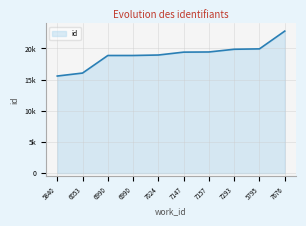

Does the chart display data point markers on the line(s)?

No